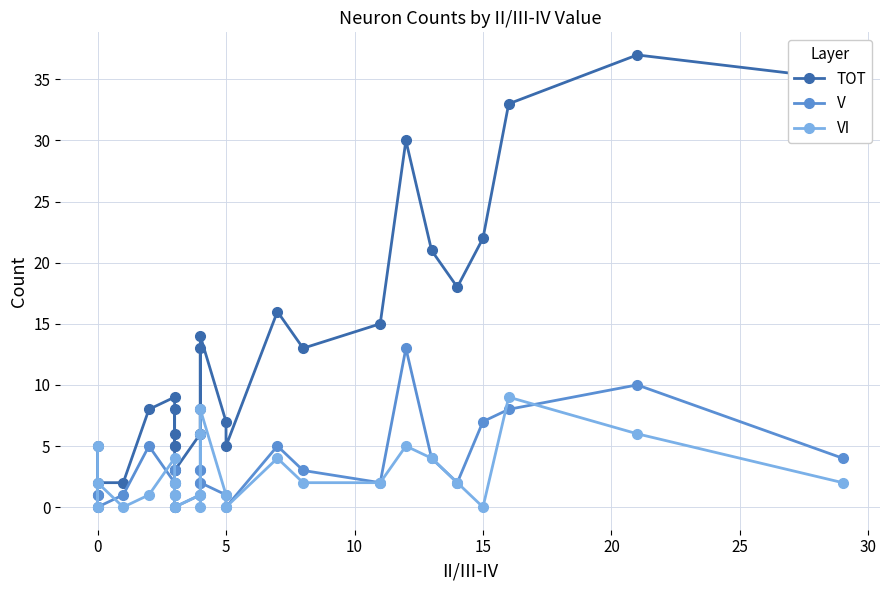

What is the difference between the maximum and second lowest values in the TOT series?

35